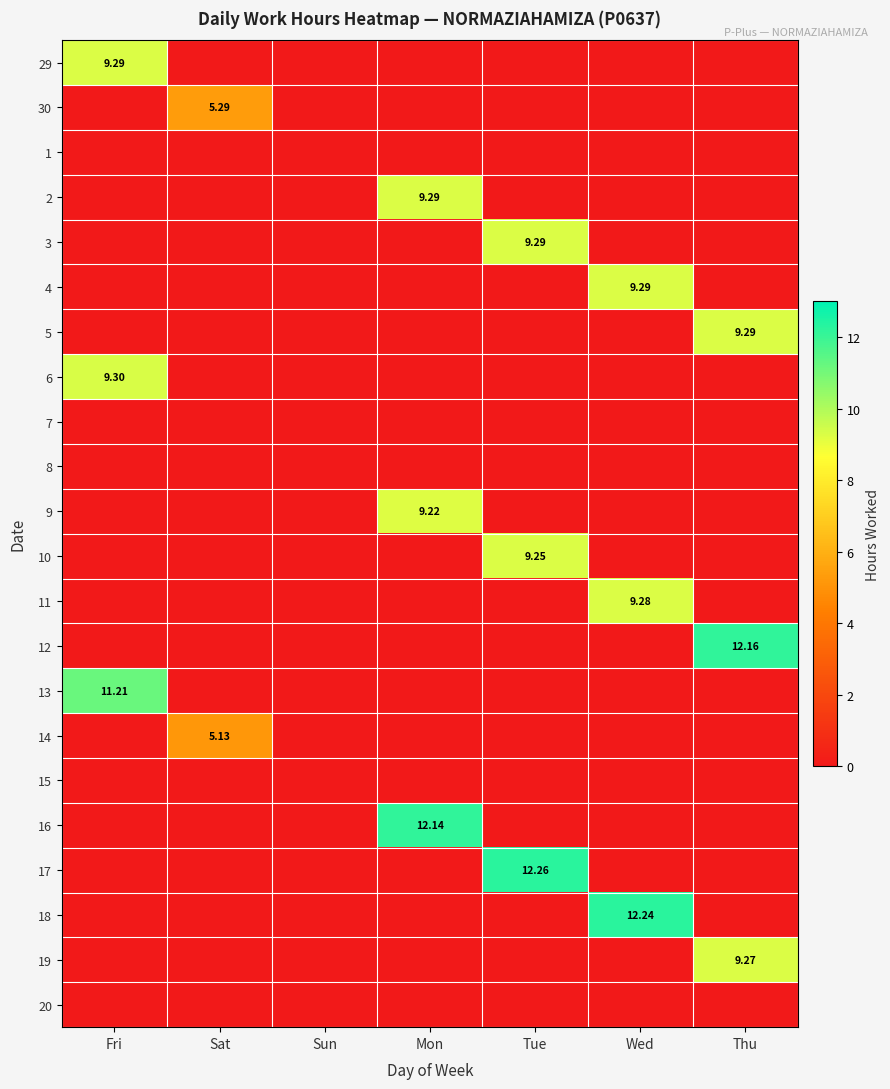

What is the maximum value shown in the chart?

12.3